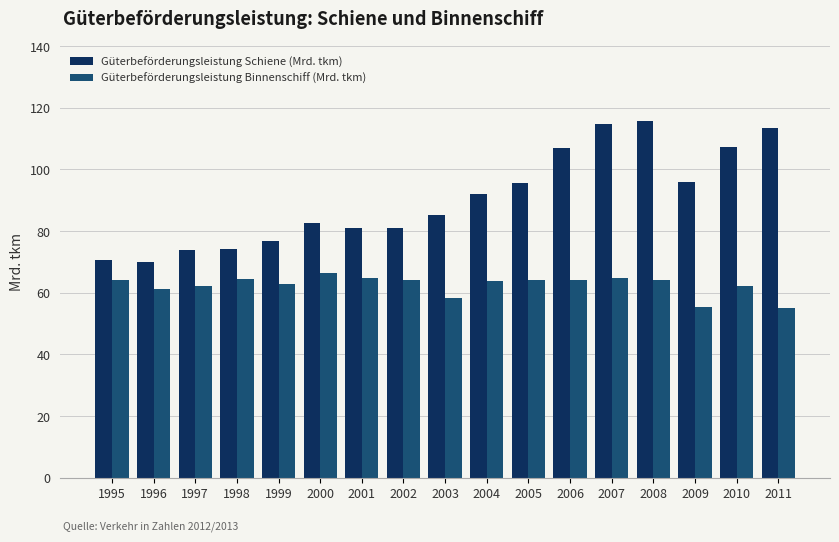

True or false: Güterbeförderungsleistung Binnenschiff (Mrd. tkm) has a value of 64.0 at 1995.

True